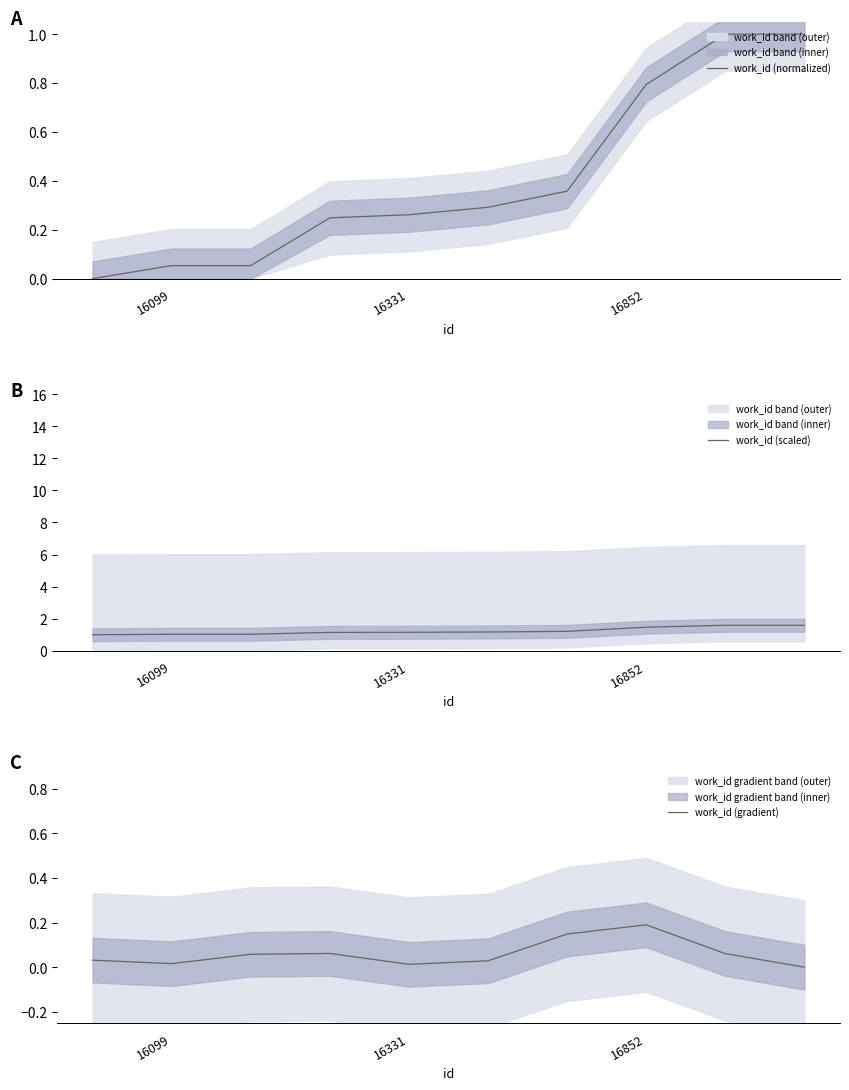

What is the difference between the maximum and minimum values in the work_id (gradient) series?

0.2